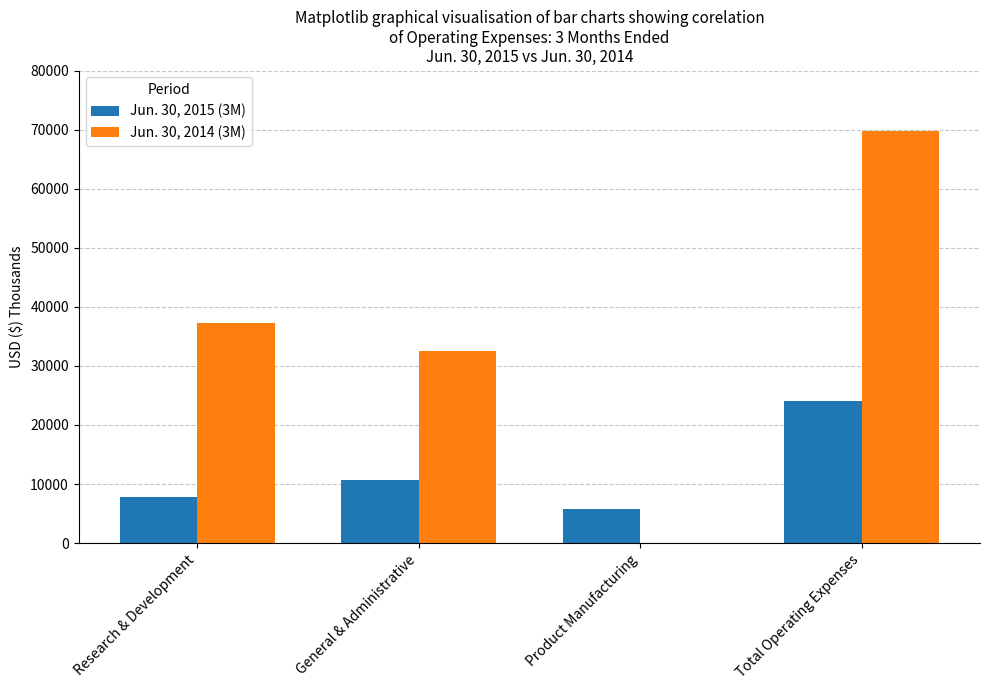

True or false: Jun. 30, 2014 (3M) has a value of 21623 at General & Administrative.

False